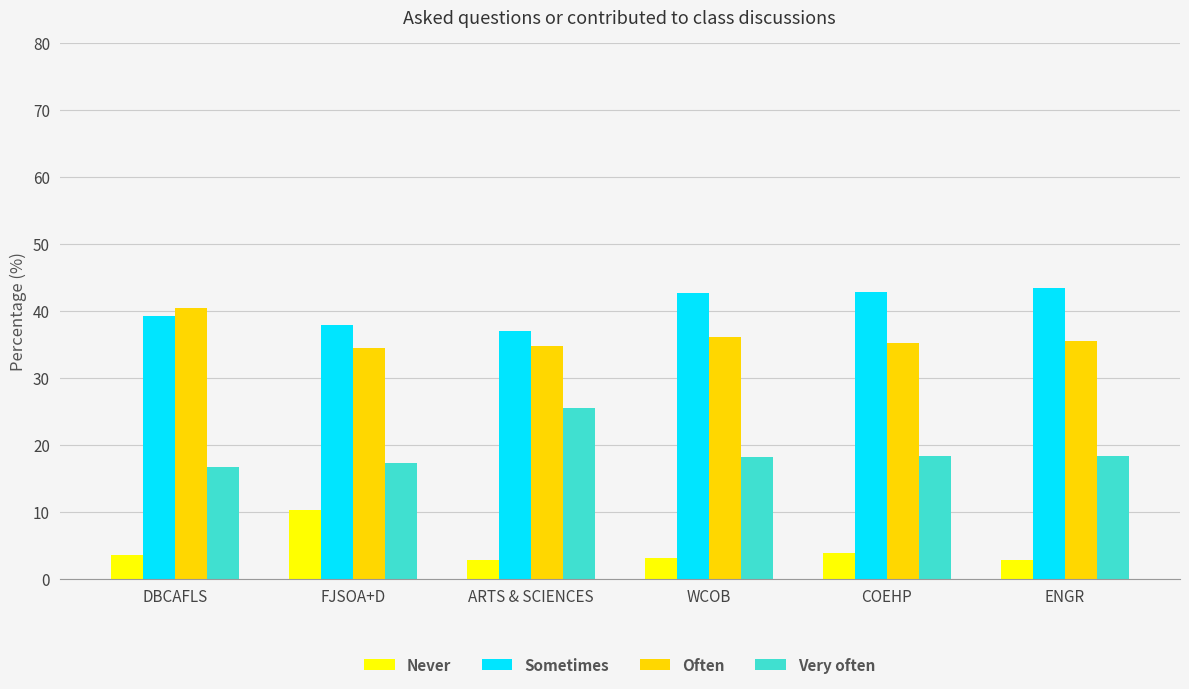

Rank the series at FJSOA+D from lowest to highest value.

Never, Very often, Often, Sometimes